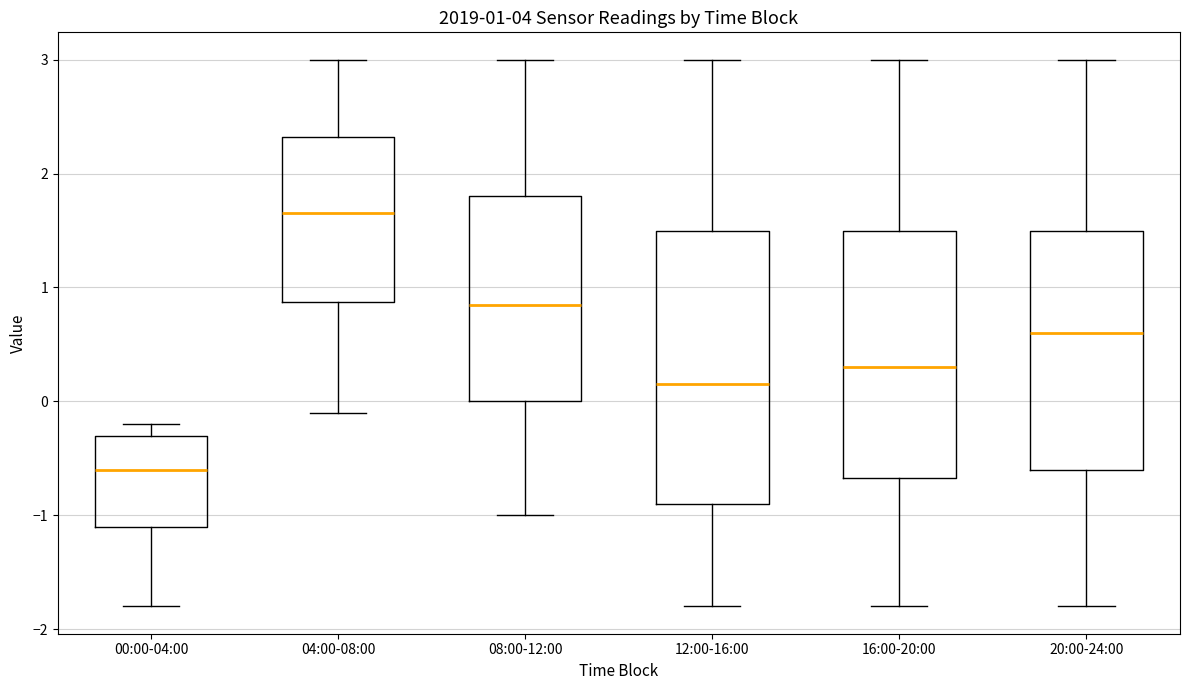

Which box has the lowest median line?

00:00-04:00